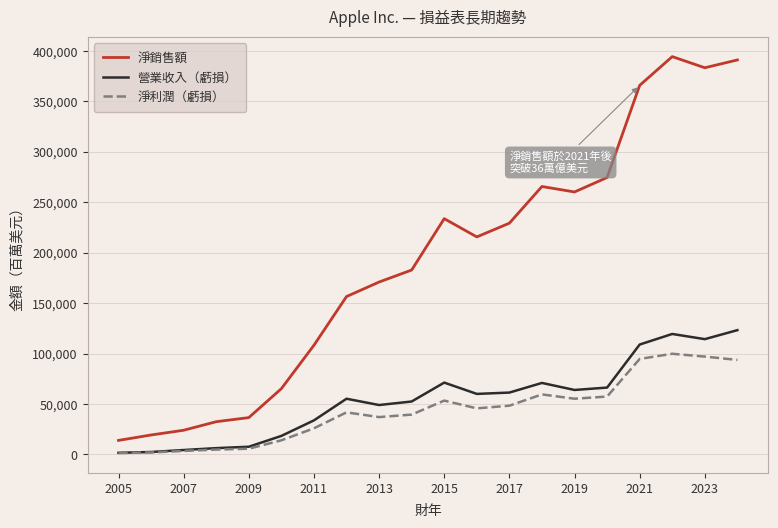

True or false: 淨銷售額 and 營業收入（虧損） cross at least once.

False